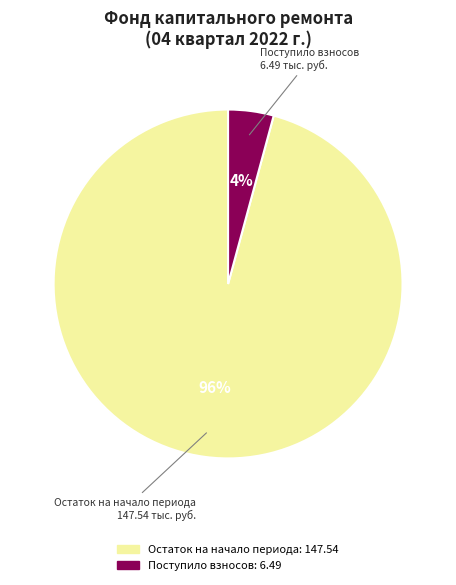

How many segments does this pie chart have?

2